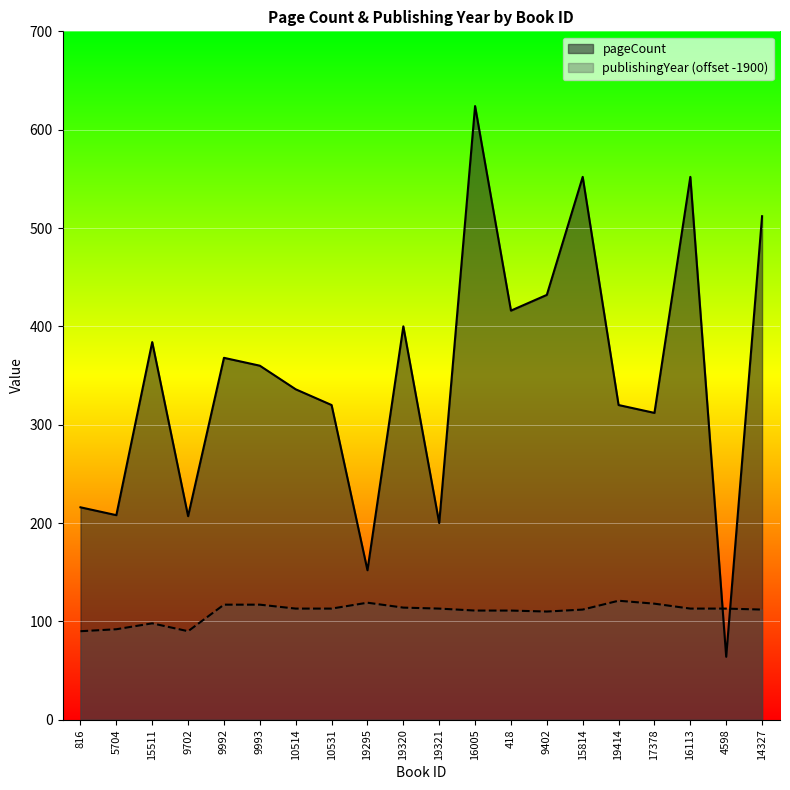

Between 418 and 15511, which is larger?

418